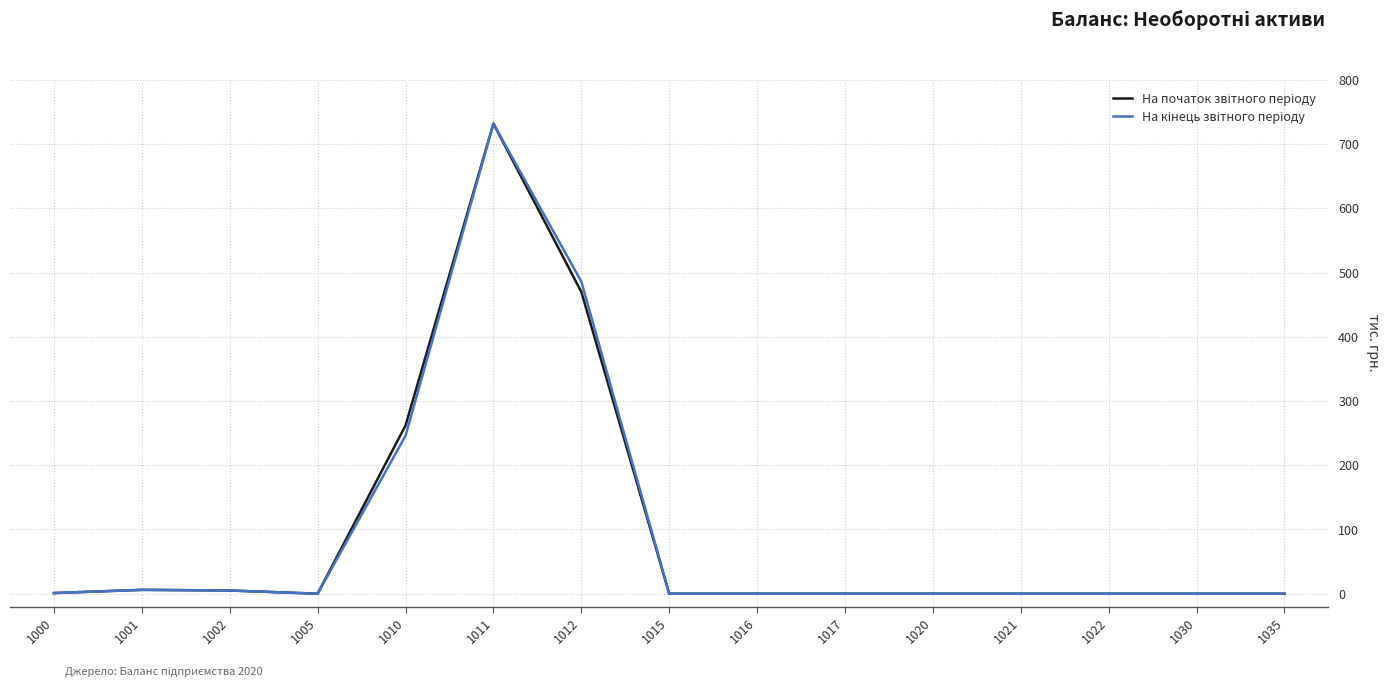

Which category has the highest value across all series?

1011